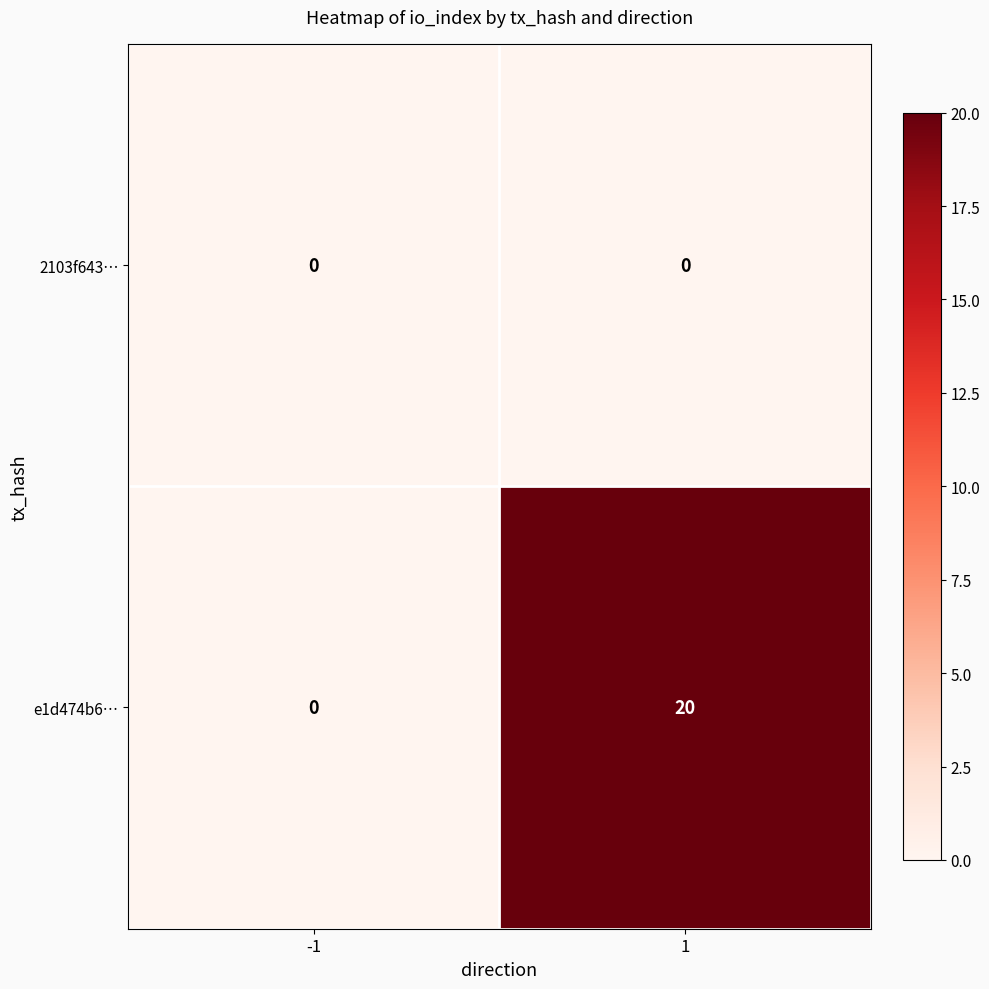

What is the sum of all e1d474b6… values?

20